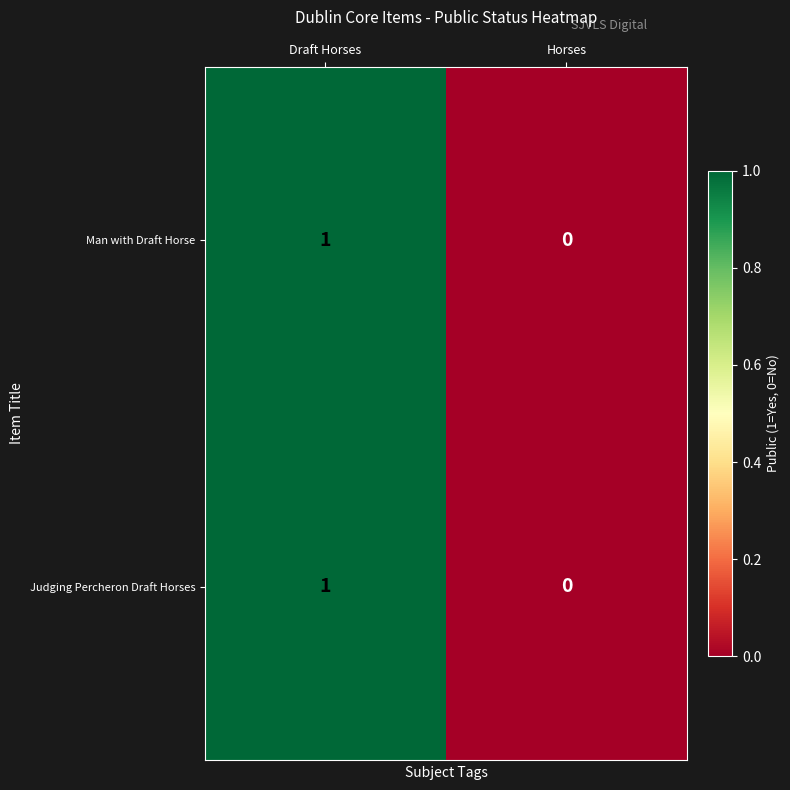

Where is Man with Draft Horse nearest to the value 0?

Horses